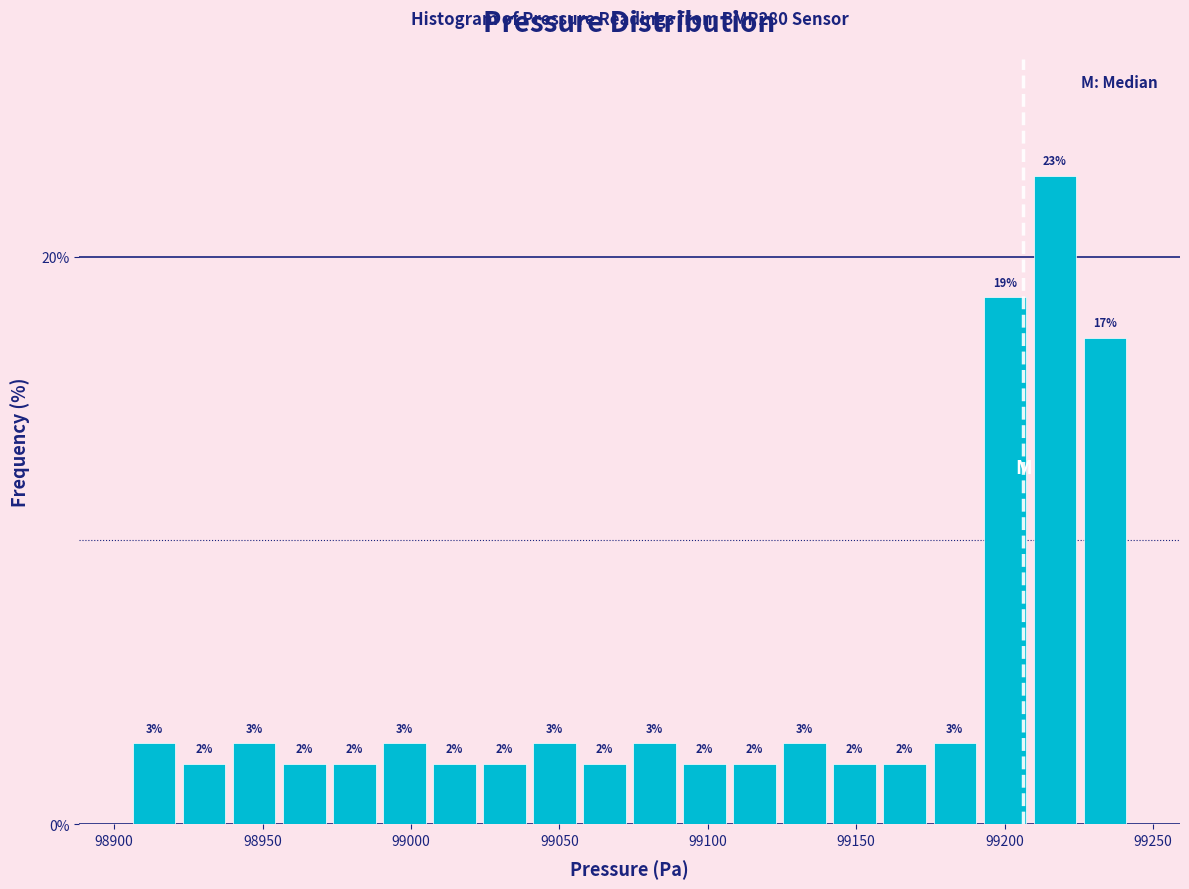

Read against the x-axis, roughly where is the centre of the tallest bar?

99215